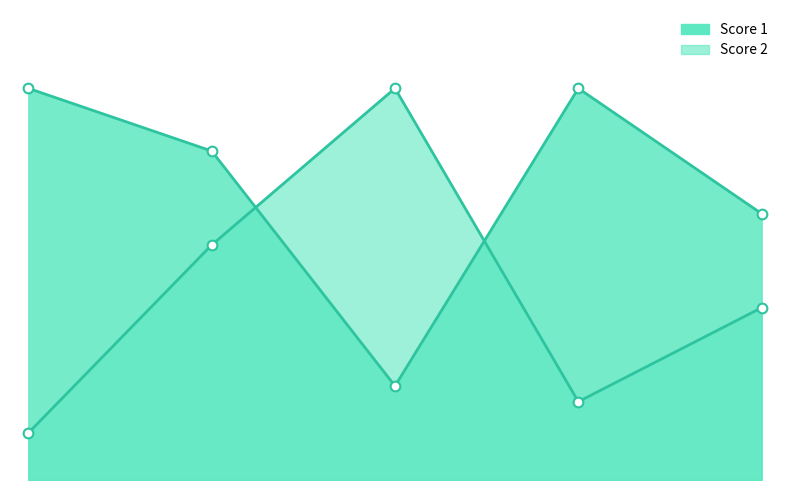

What is the value of the Score 2 point at the 4th from the left?

5